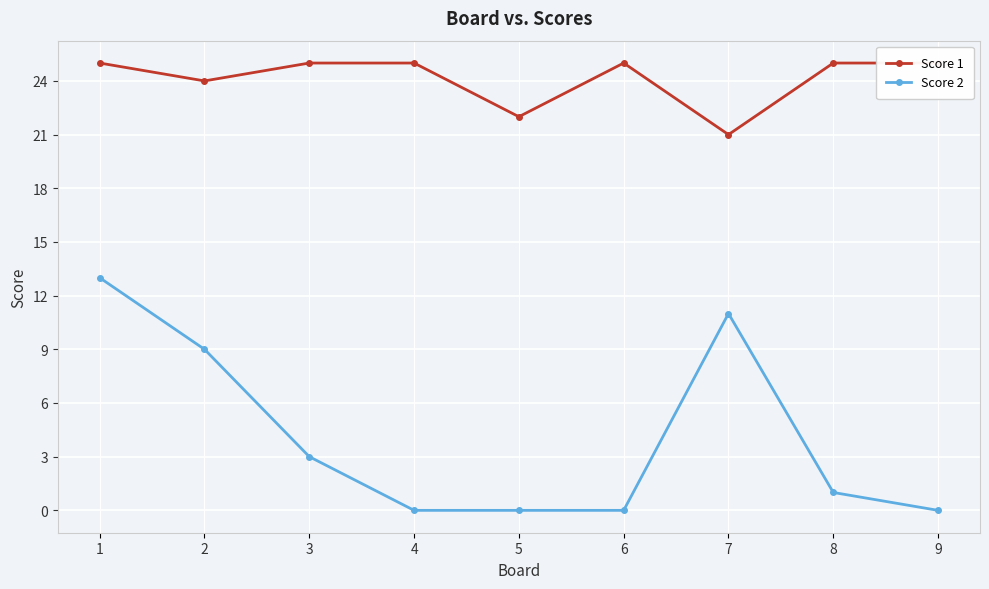

Reading left to right, what are all the values shown in this chart?

Score 1: 25	24	25	25	22	25	21	25	25
Score 2: 13	9	3	0	0	0	11	1	0